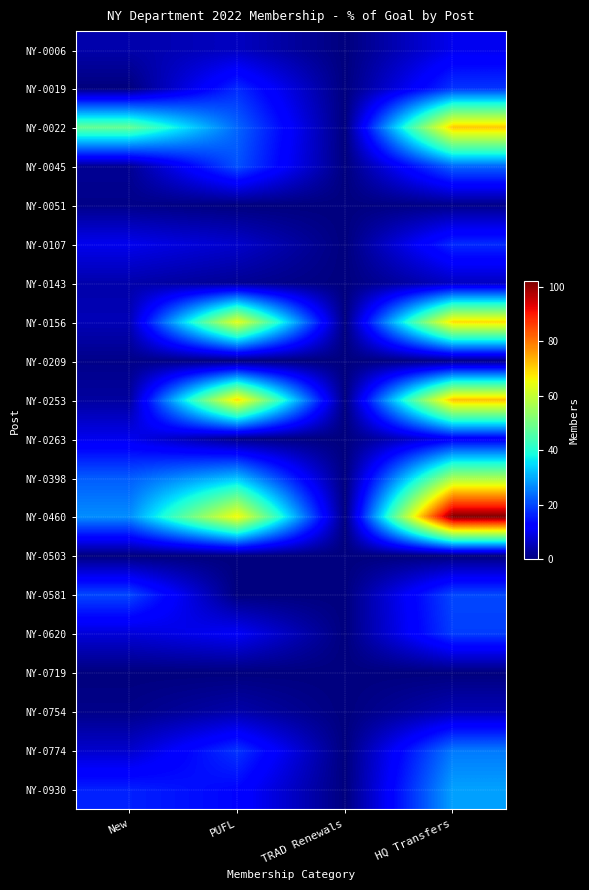

What is the total value across all series at New?

189